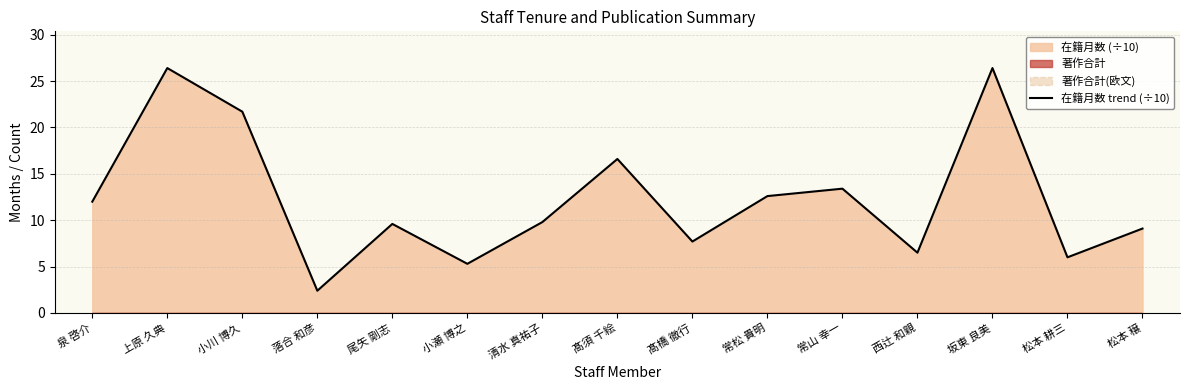

True or false: the data shows 7.1 at 泉 啓介.

False